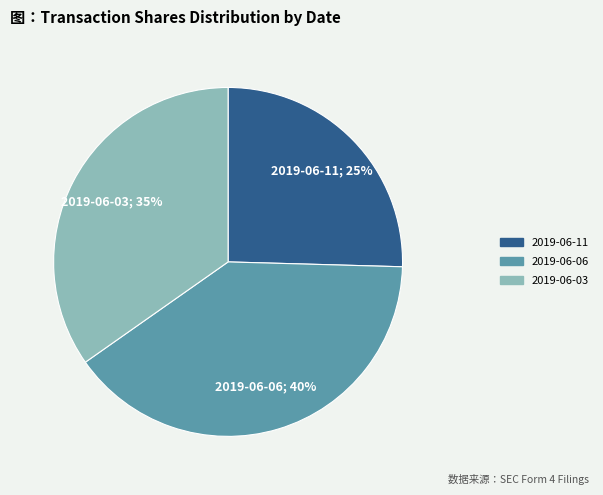

How many segments does this pie chart have?

3